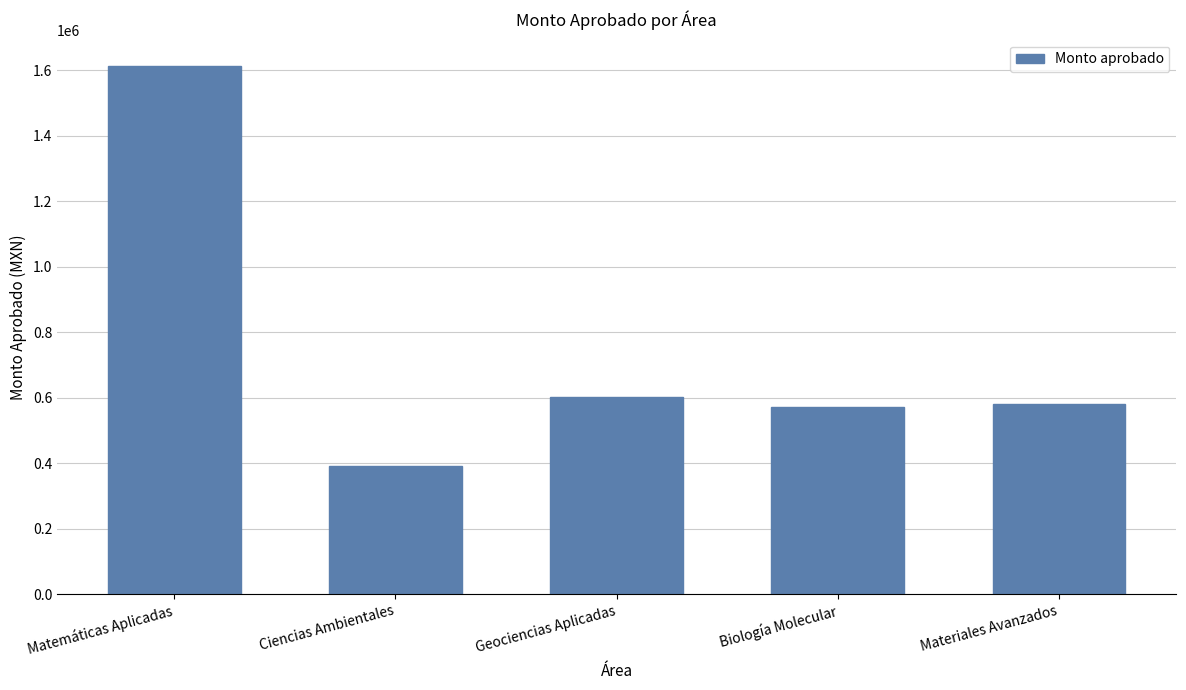

How many distinct data groups are displayed?

1